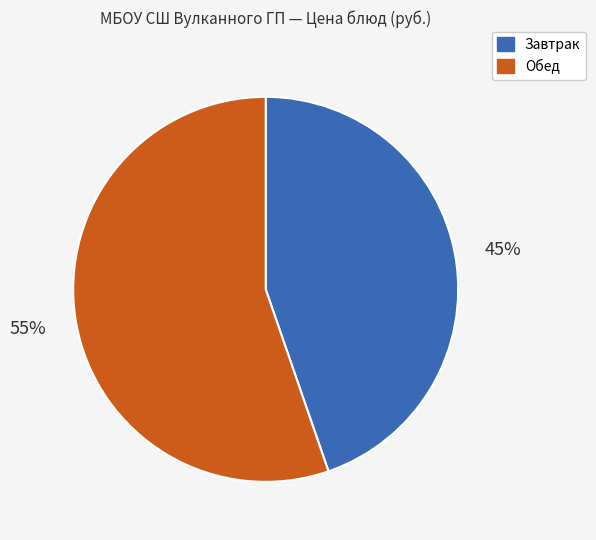

Approximately how many times larger is the value at Обед compared to Завтрак?

1.2